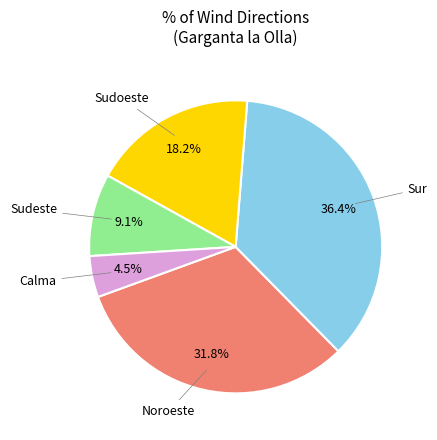

Is there a majority slice in this chart?

No